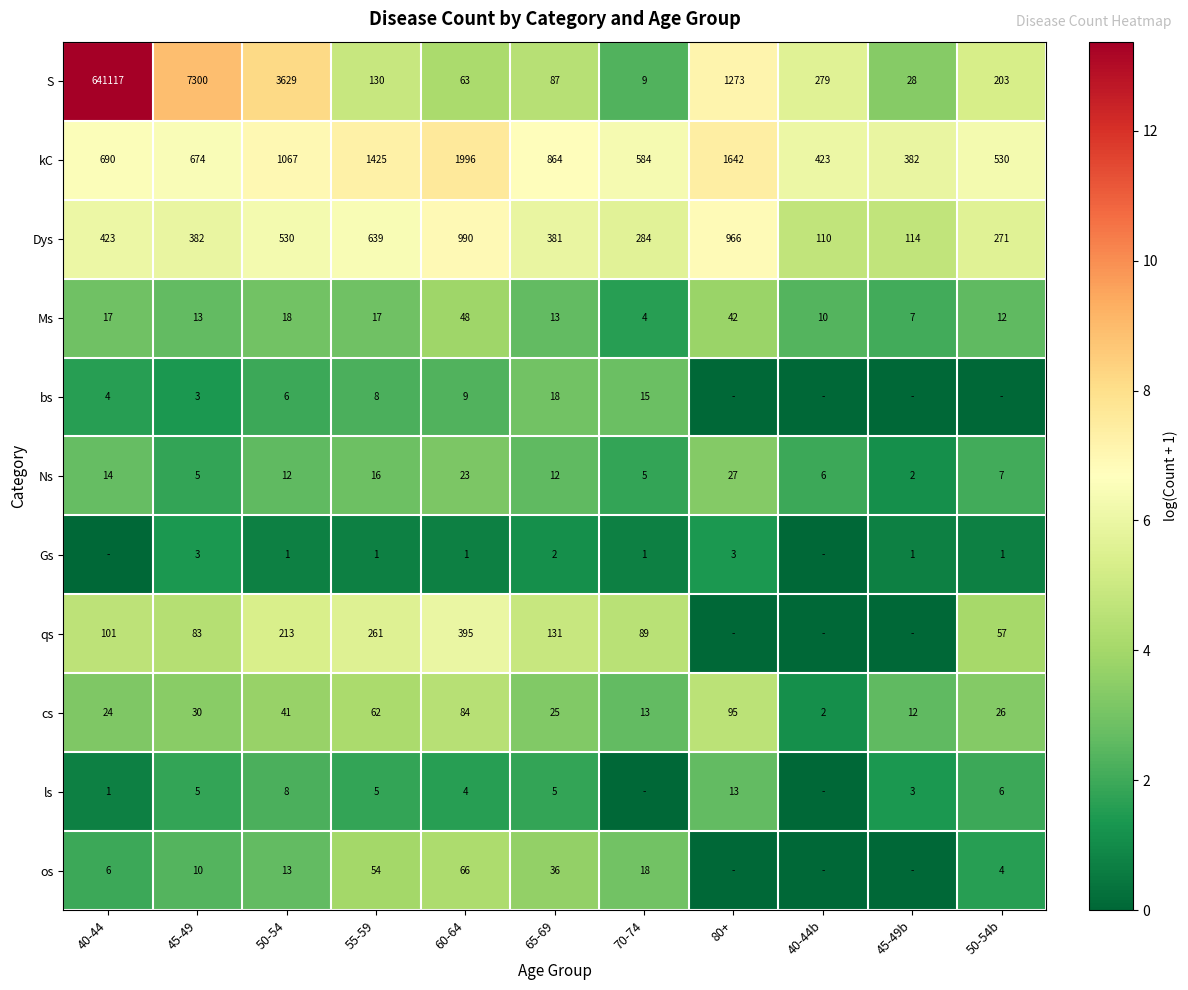

At which category is the sum across all series the highest?

60-64